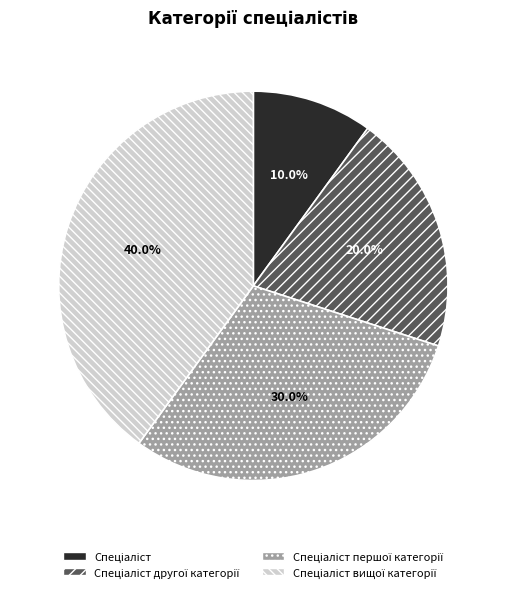

Is there any slice that represents more than half of the pie?

No